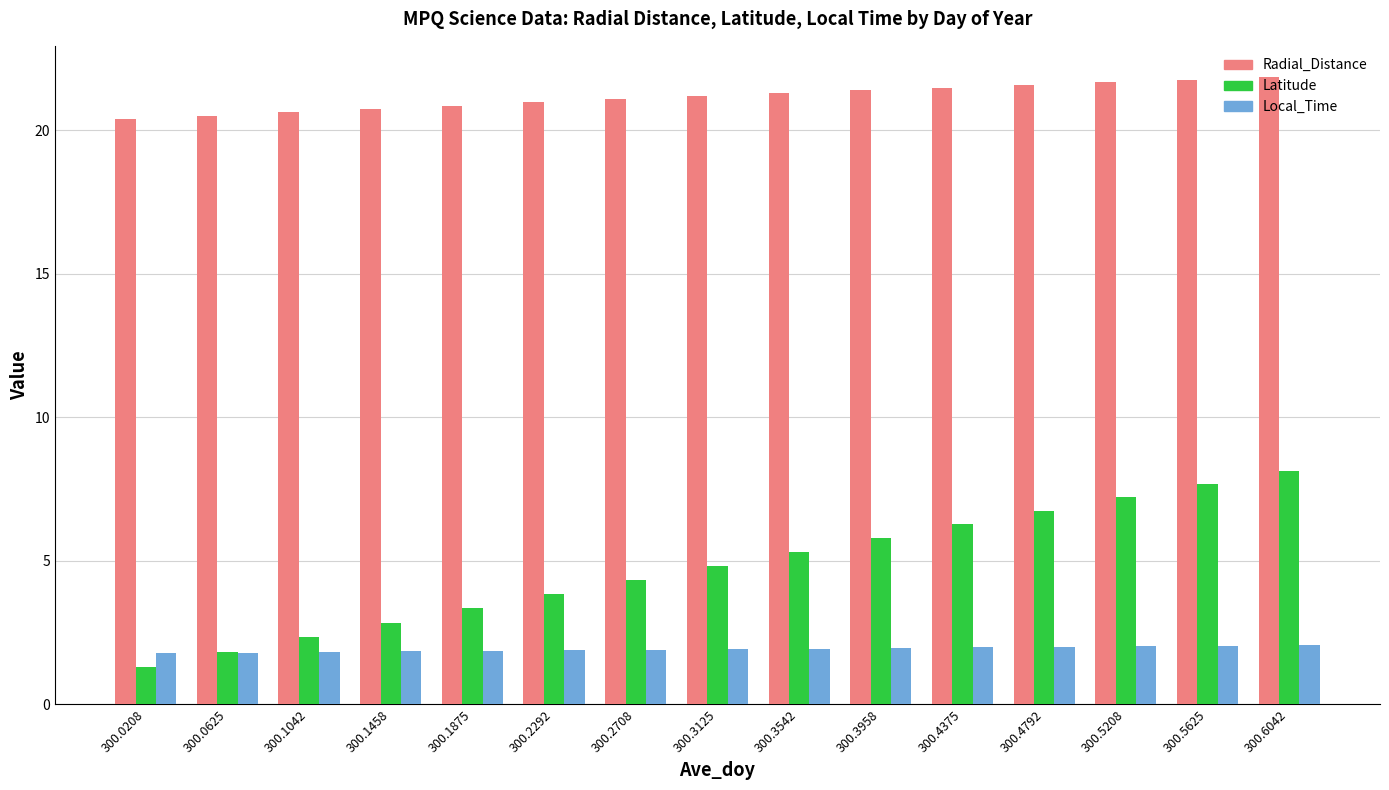

What is the lowest value of the Latitude series?

1.3